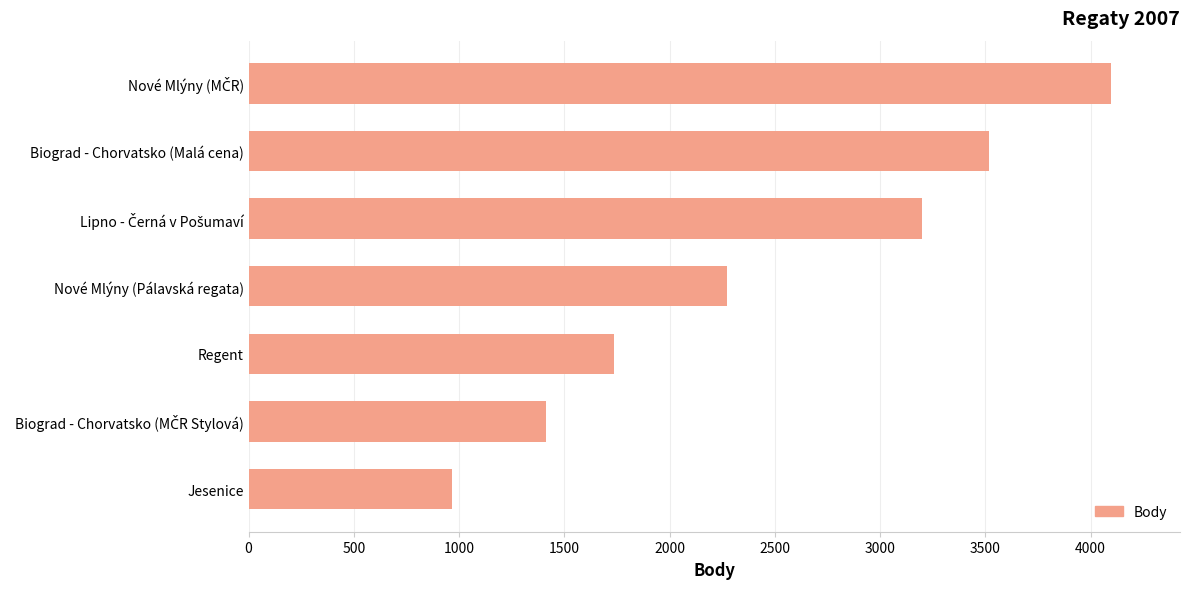

What is the difference between the second highest and second lowest values?

2101